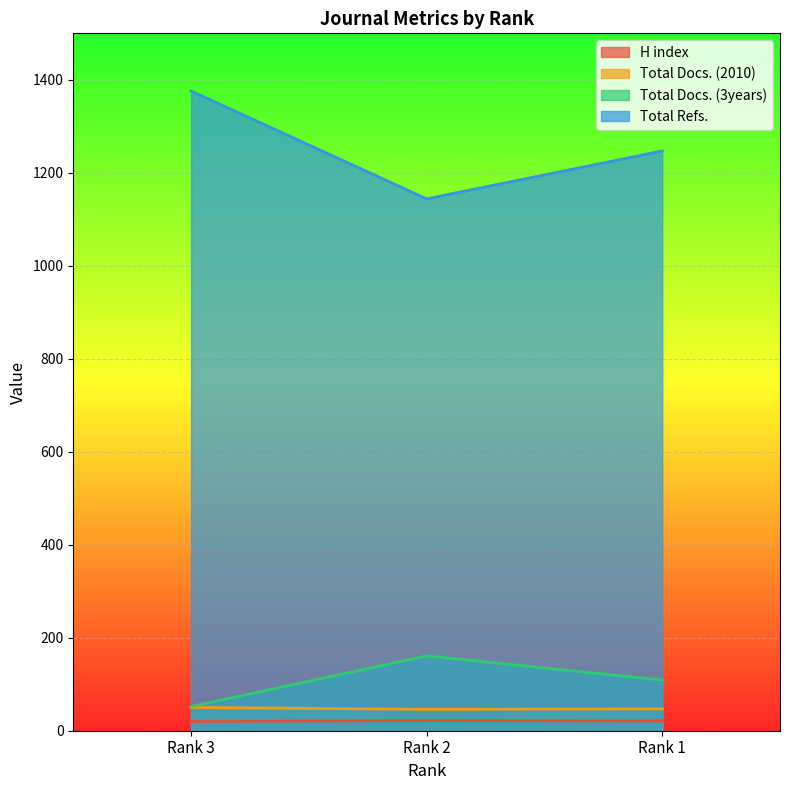

What is the value of the H index point at the 1st from the left?

20